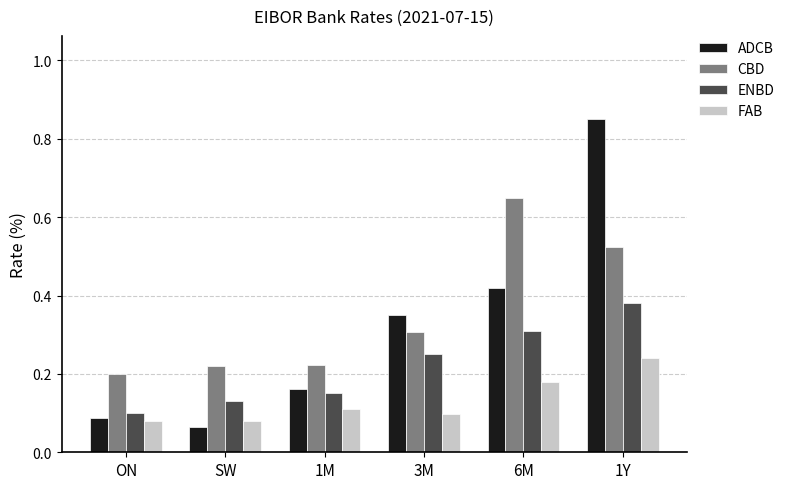

Is the value of ADCB at ON greater than the value of ENBD at SW?

No